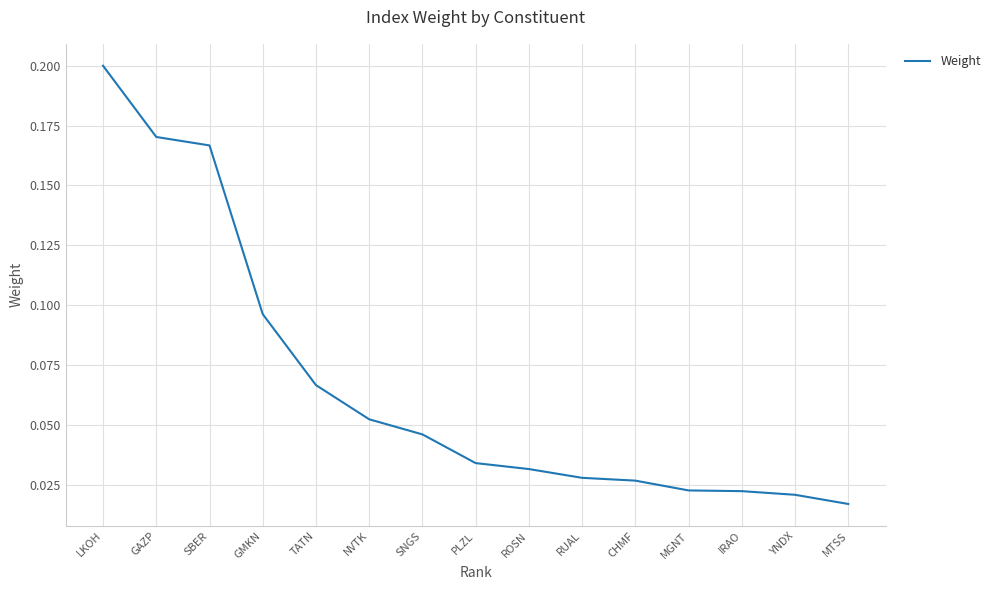

Between PLZL and CHMF, which is larger?

PLZL